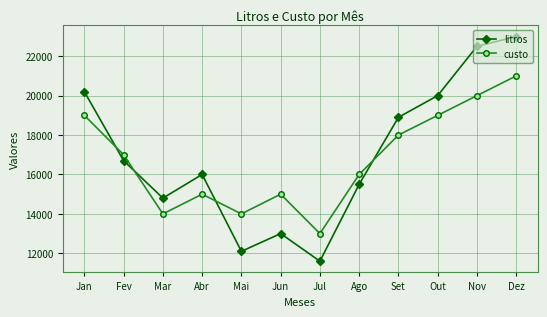

Is it true that litros equals 30810 at Jan?

False